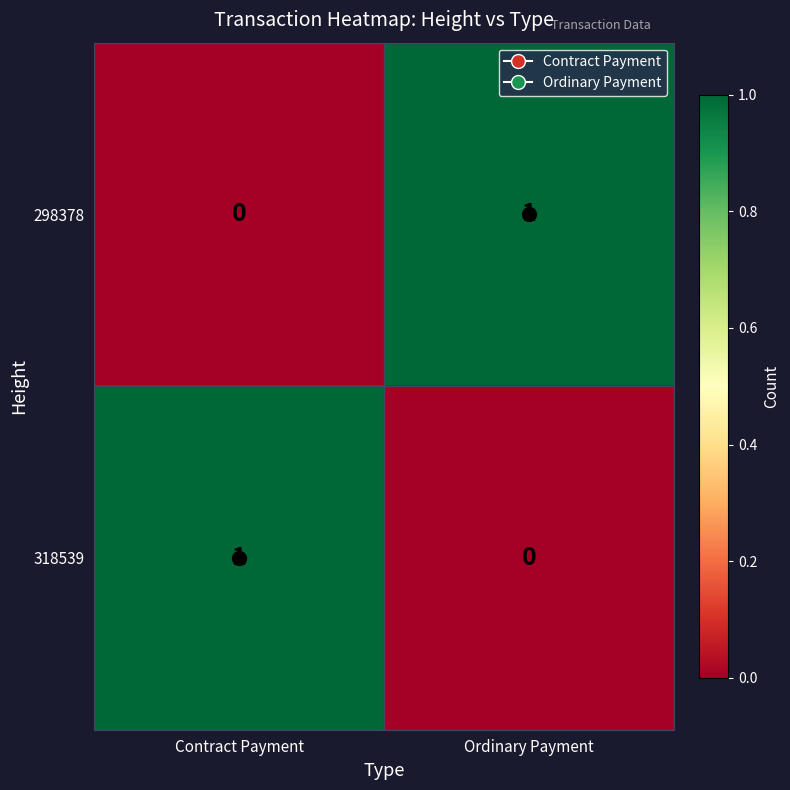

Which category has the highest value in the 318539 series?

Contract Payment